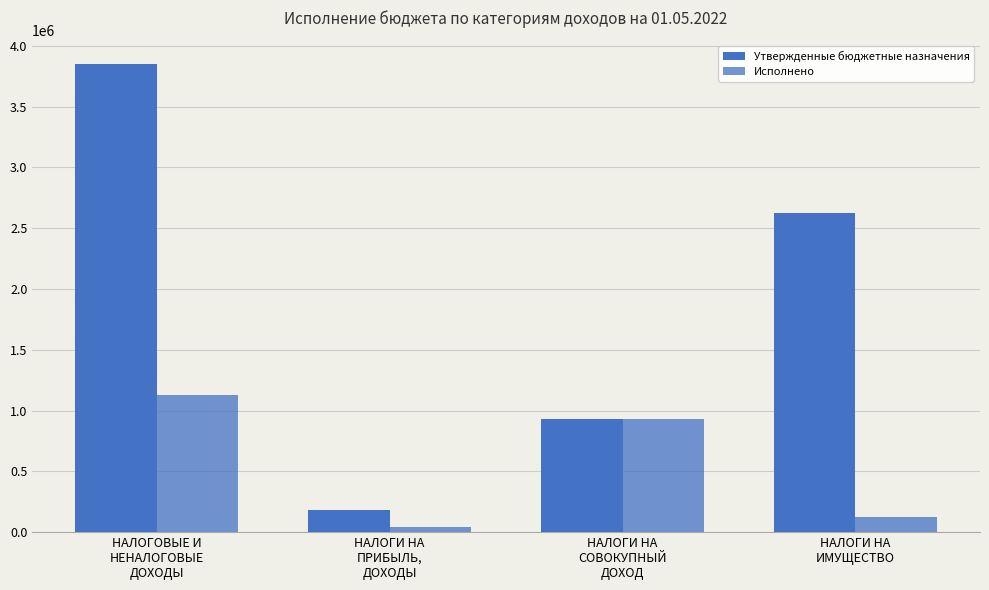

The value of Исполнено at НАЛОГОВЫЕ И
НЕНАЛОГОВЫЕ
ДОХОДЫ is 1697352.4. True or false?

False